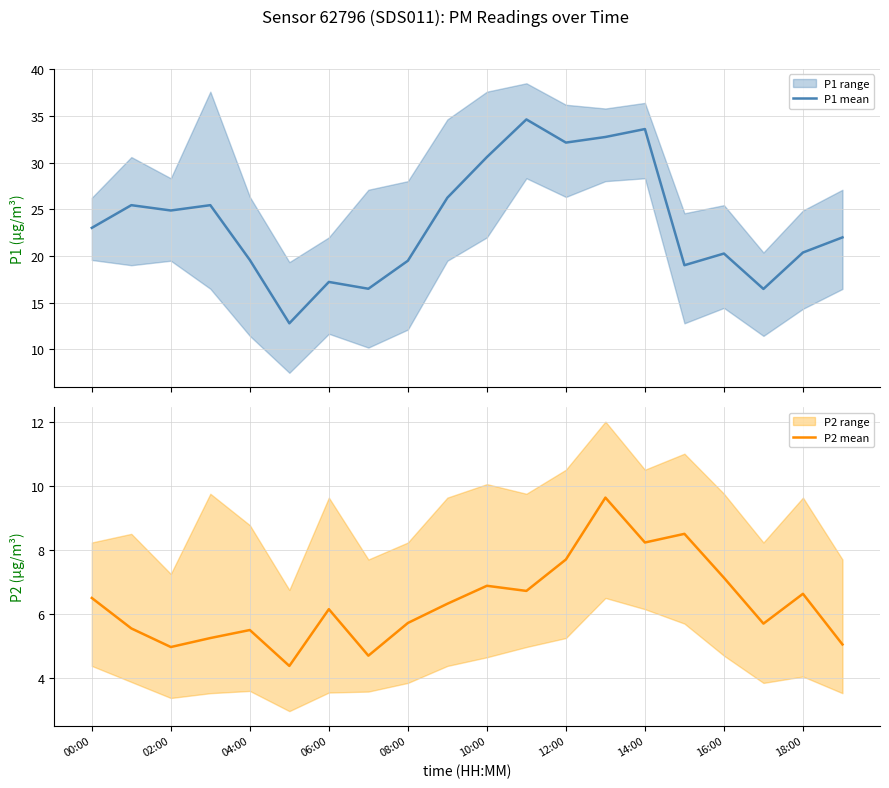

In P1 mean, how many points are higher than both neighbors (excluding endpoints)?

6